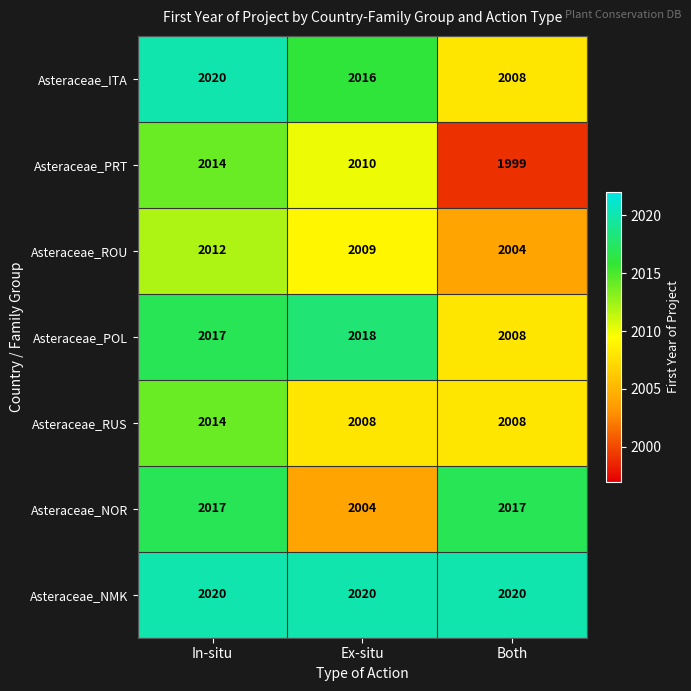

What is the minimum value shown in the chart?

1999